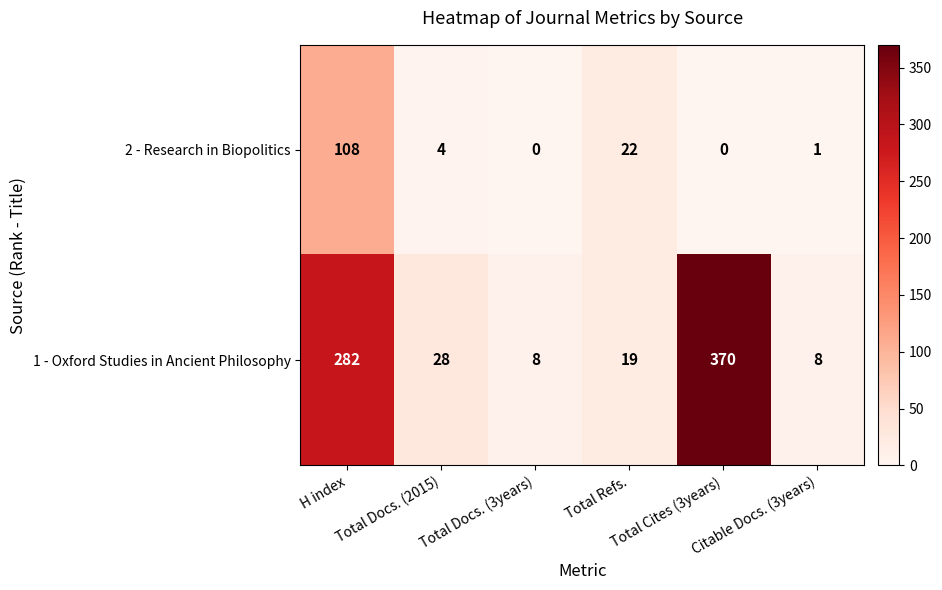

What is the difference between the maximum and second lowest values in the 2 - Research in Biopolitics series?

108